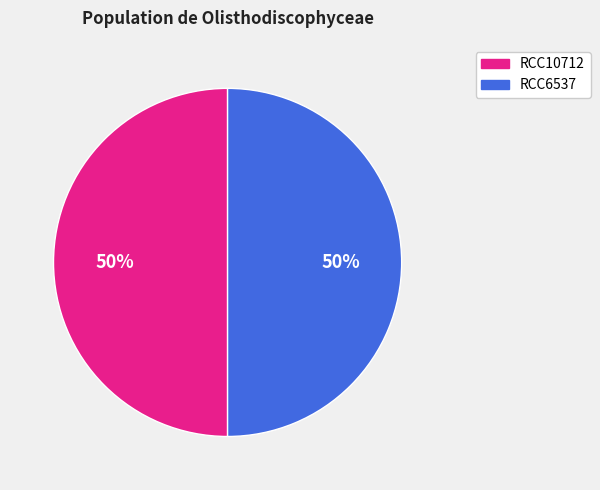

Is it true that RCC6537 is 50% of the pie?

True